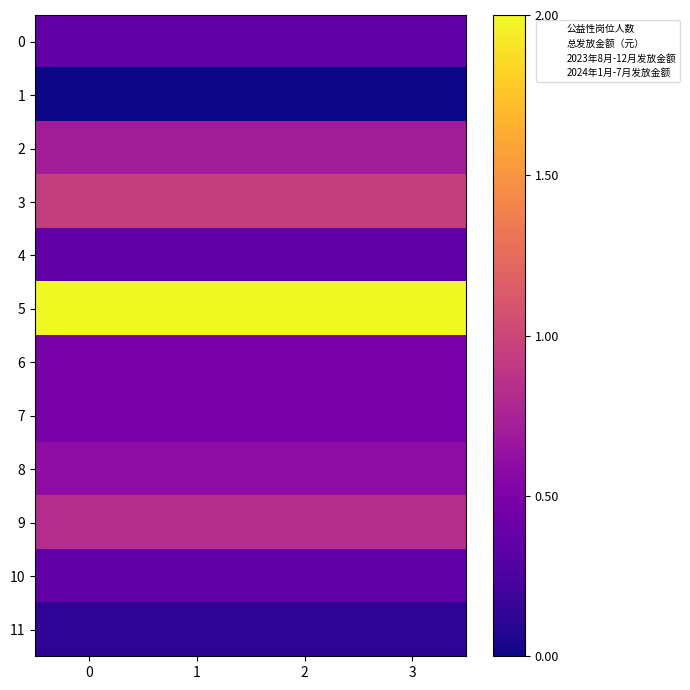

Which series has the largest total across all categories?

5